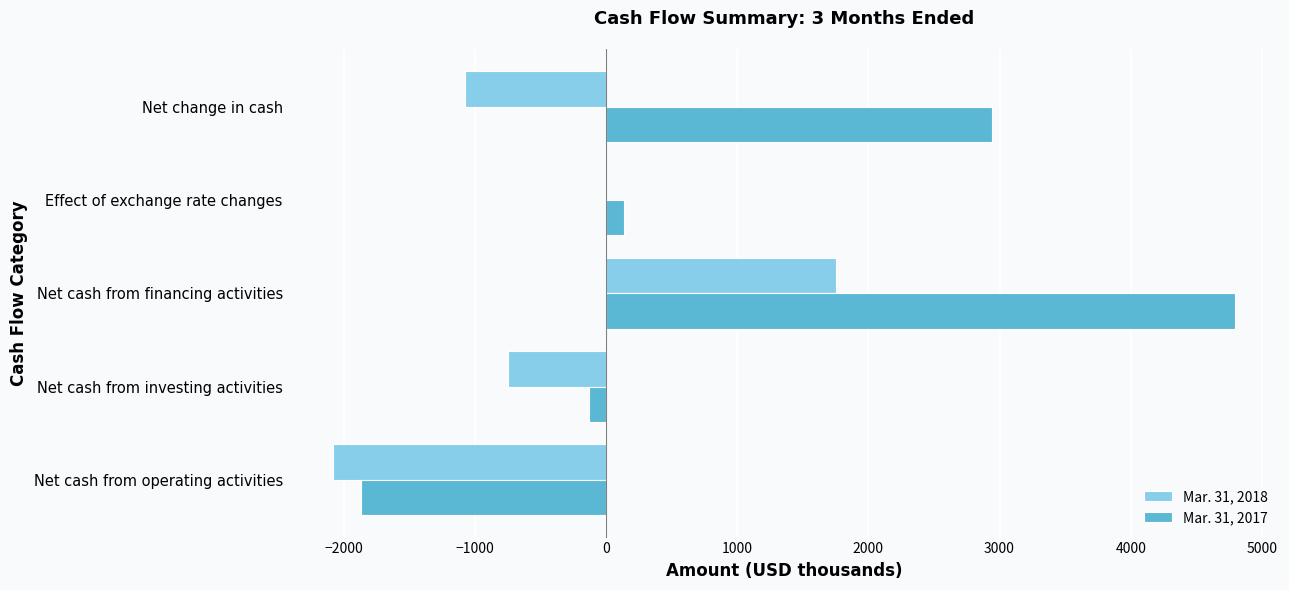

What is the sum of all Mar. 31, 2018 values?

-2146